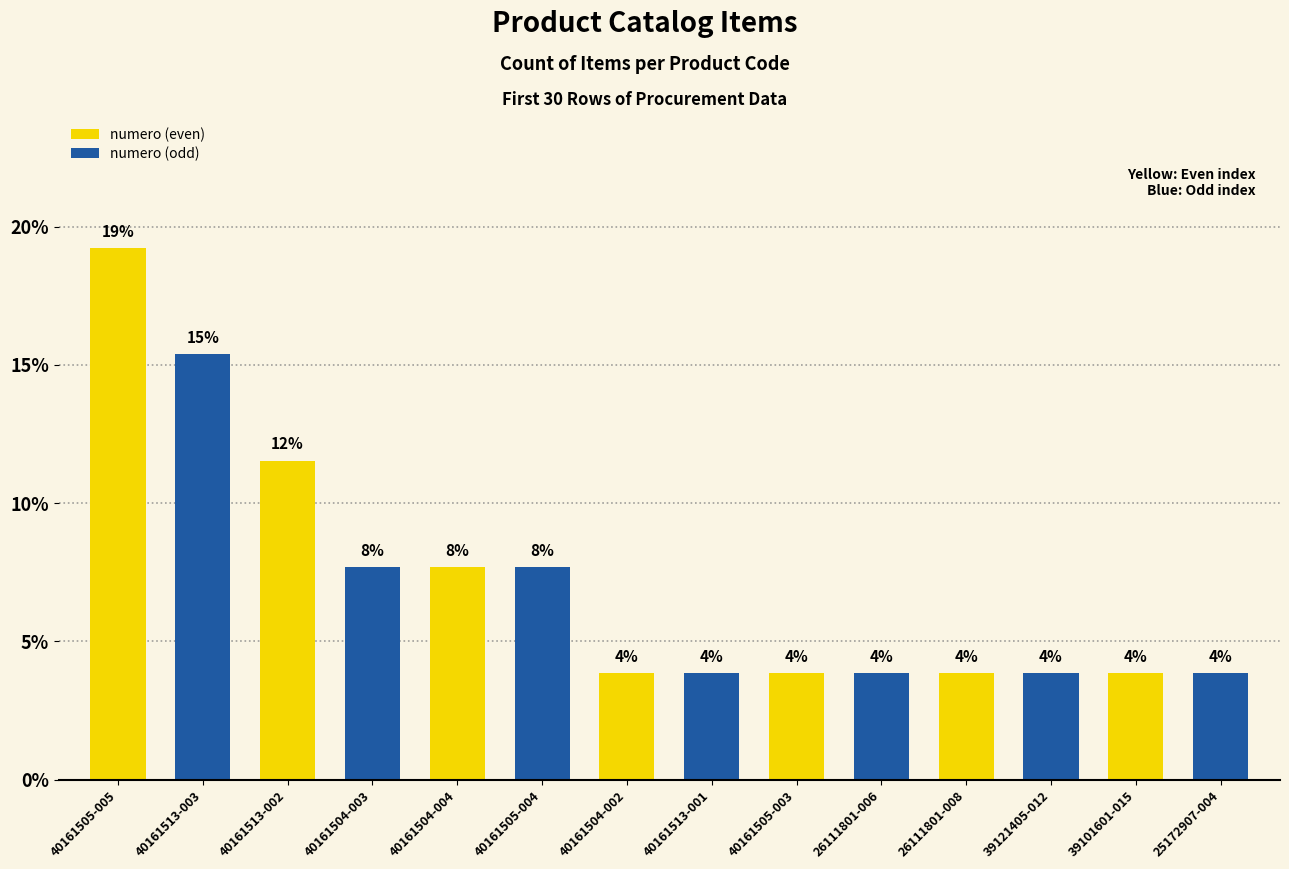

Are the bars horizontal?

No